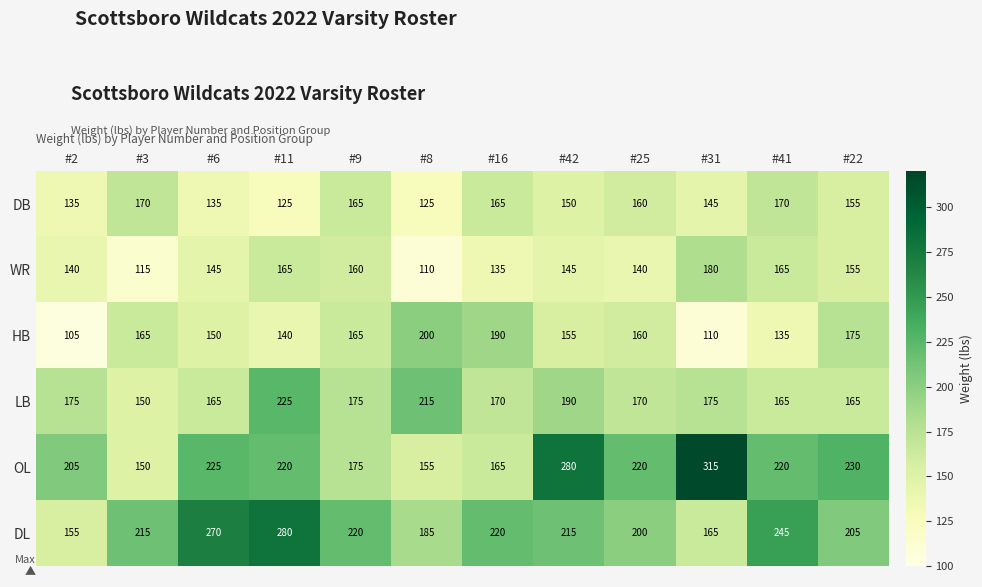

Which series has the largest range (max minus min)?

OL